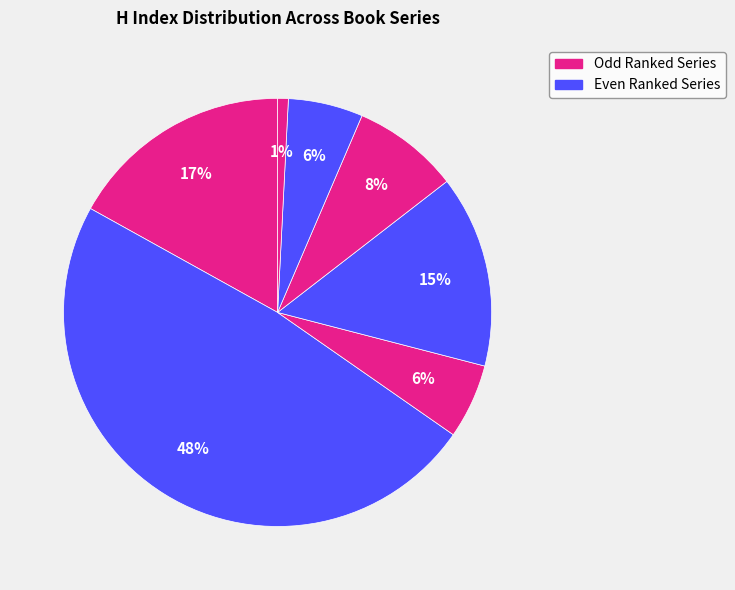

Is there a majority slice in this chart?

No